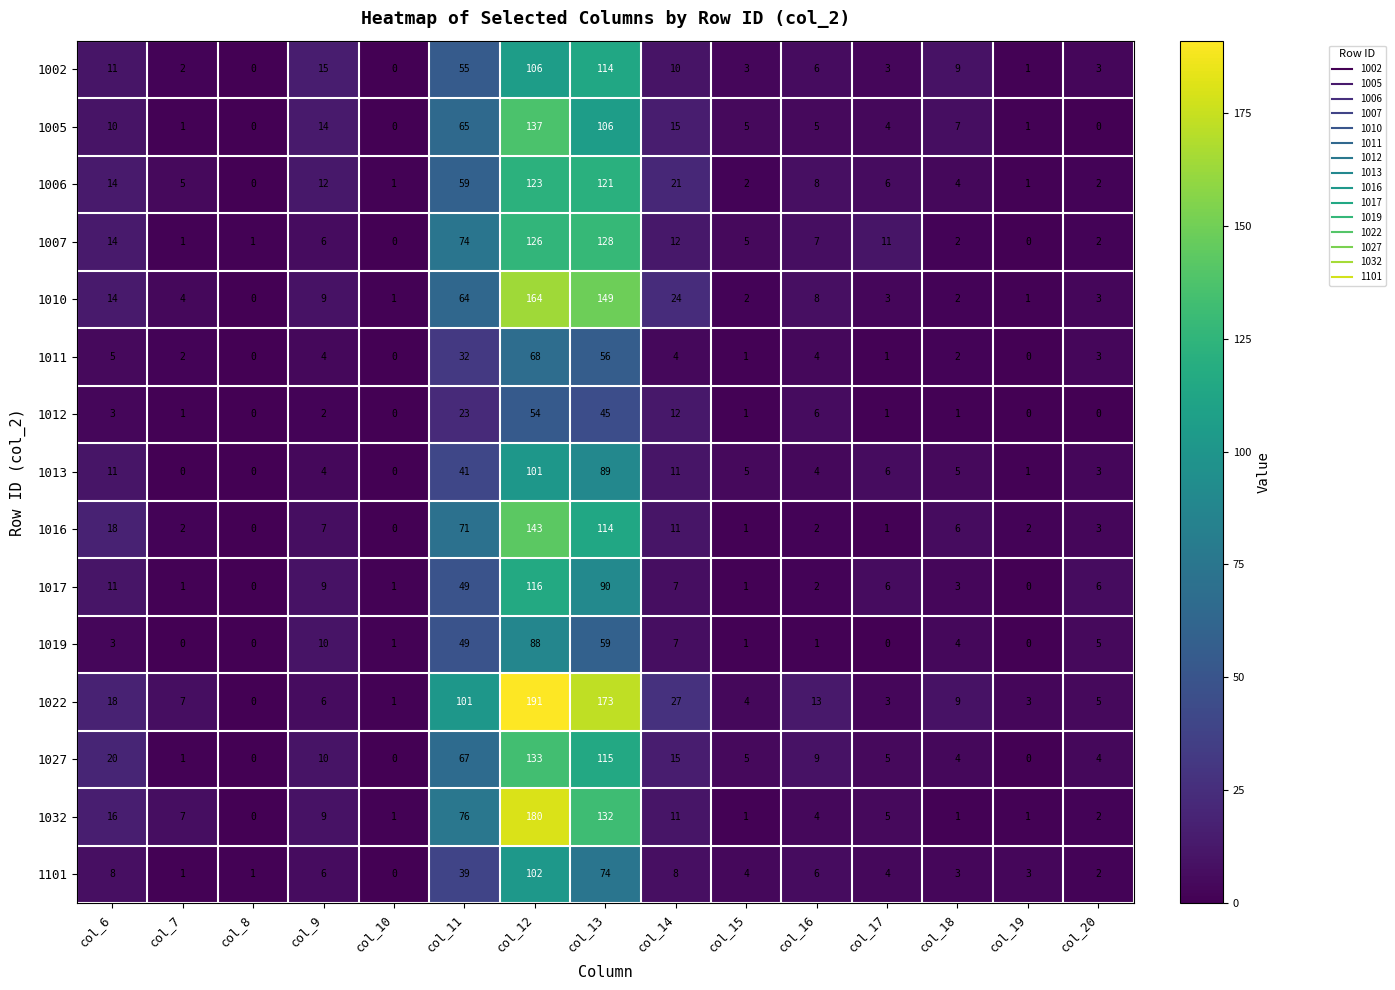

What is the difference between the maximum and second lowest values in the 1027 series?

133